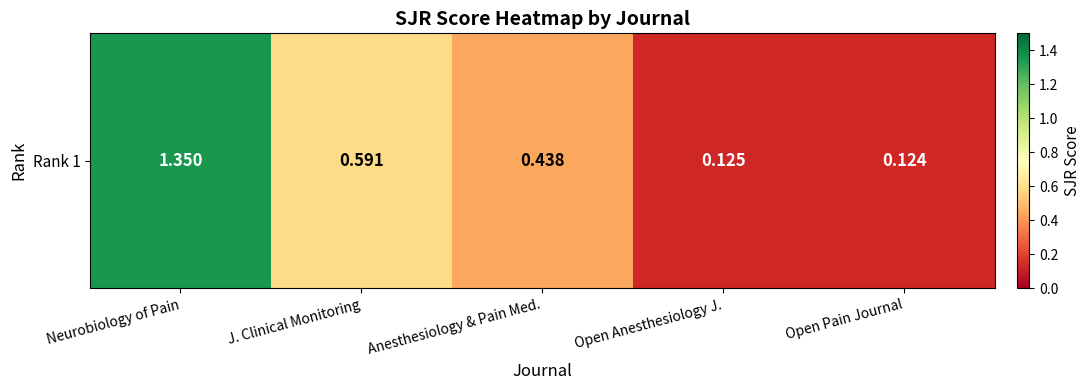

What is the approximate value at Open Anesthesiology J.?

0.1